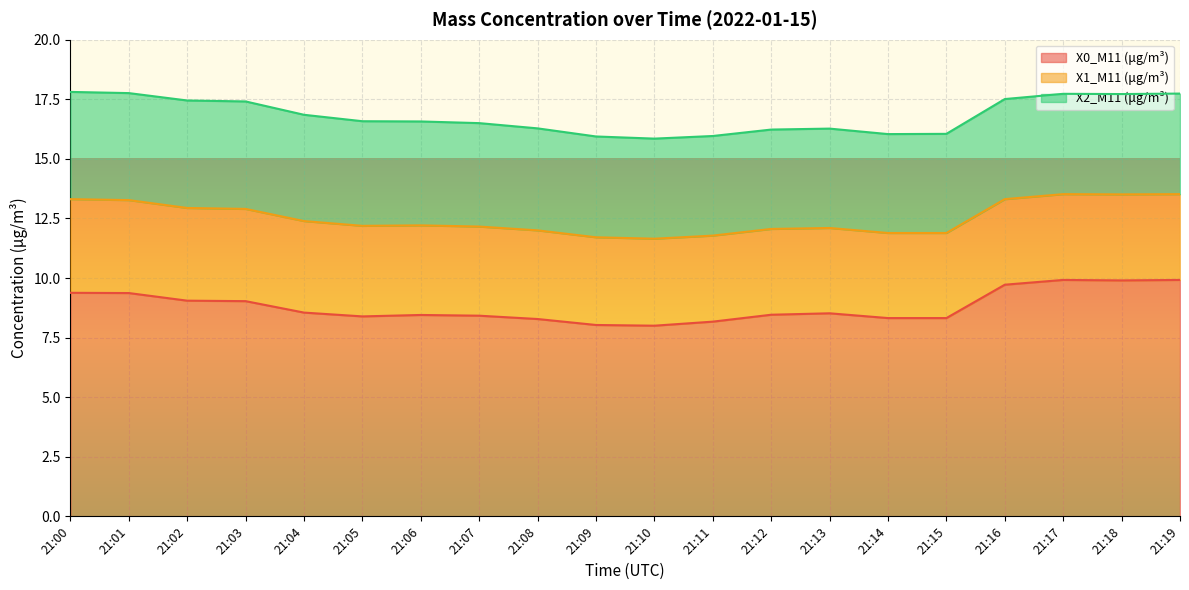

What is the difference between the maximum and minimum values in the X1_M11 (μg/m³) series?

0.4